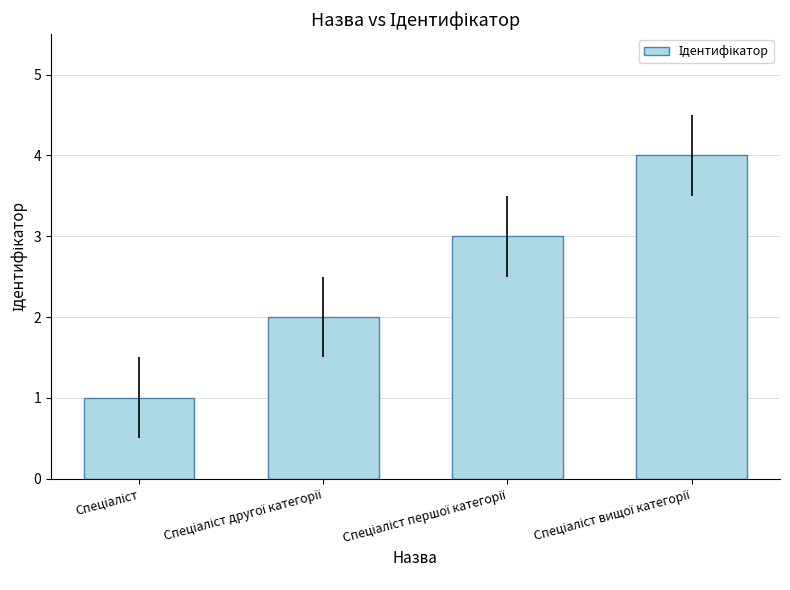

What is the difference between the maximum and minimum values?

3